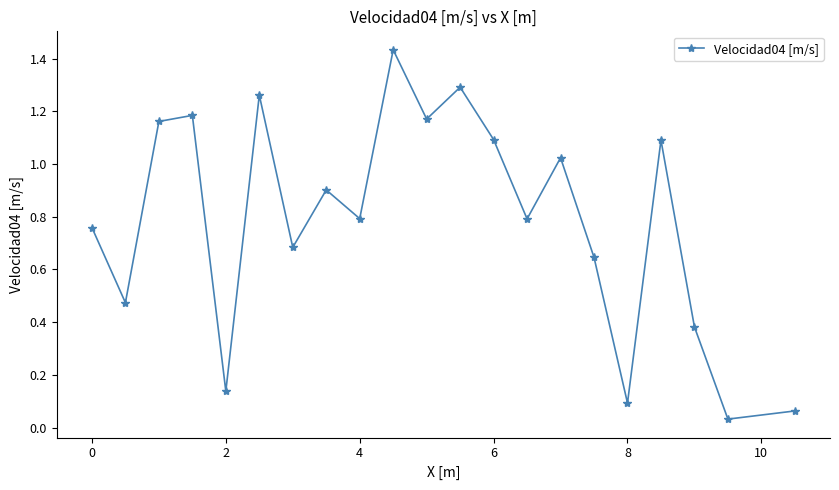

What is the sum of all values?

16.5